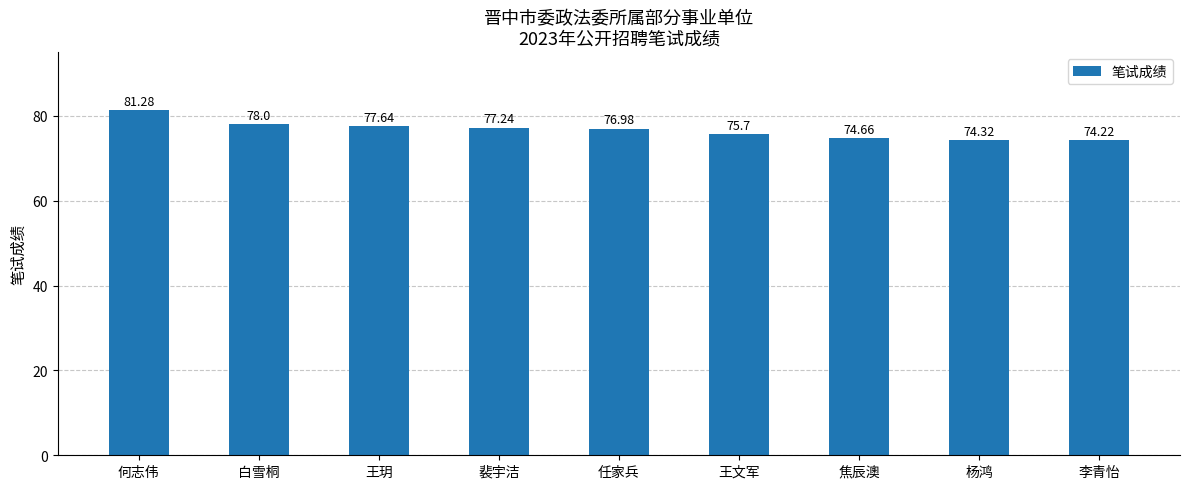

What is the change in value from 何志伟 to 王文军?

-5.6